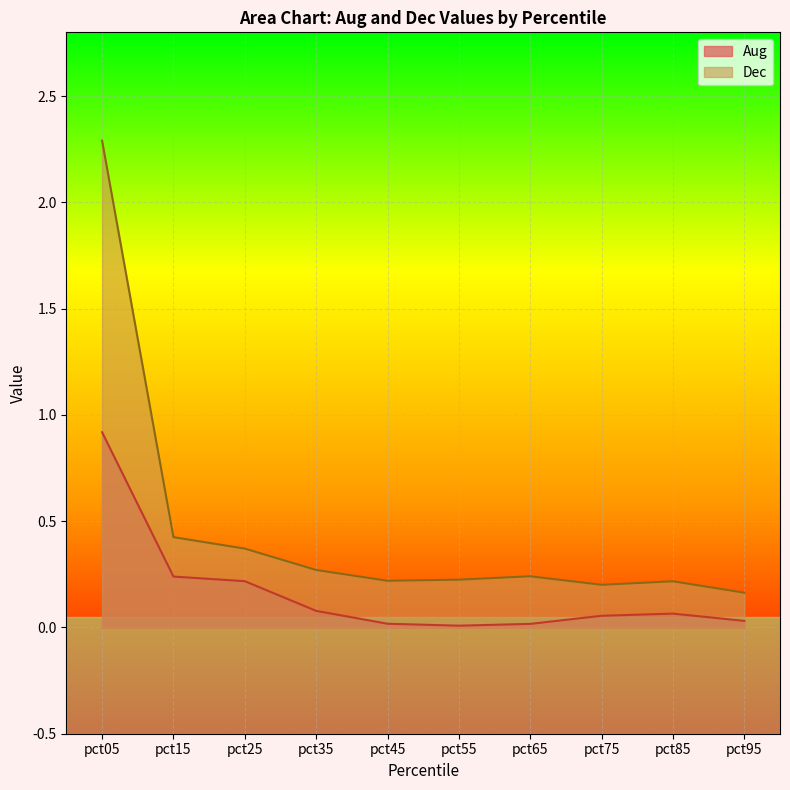

Reading left to right, what are all the values shown in this chart?

Aug: pct05=0.9	pct15=0.2	pct25=0.2	pct35=0.1	pct45=0.0	pct55=0.0	pct65=0.0	pct75=0.1	pct85=0.1	pct95=0.0
Dec: pct05=2.3	pct15=0.4	pct25=0.4	pct35=0.3	pct45=0.2	pct55=0.2	pct65=0.2	pct75=0.2	pct85=0.2	pct95=0.2